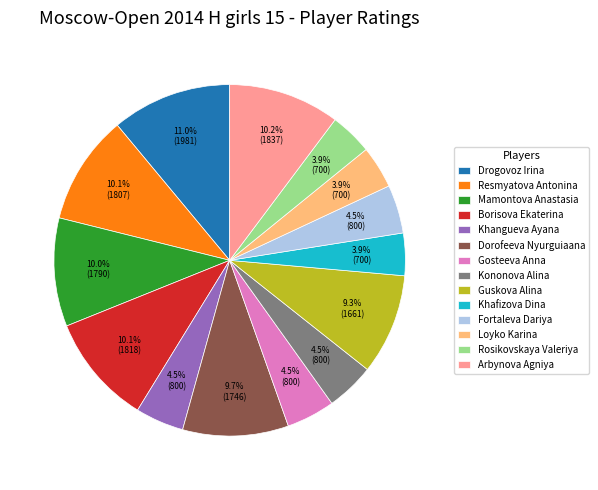

Is it true that Dorofeeva Nyurguiaana is 4% of the pie?

False